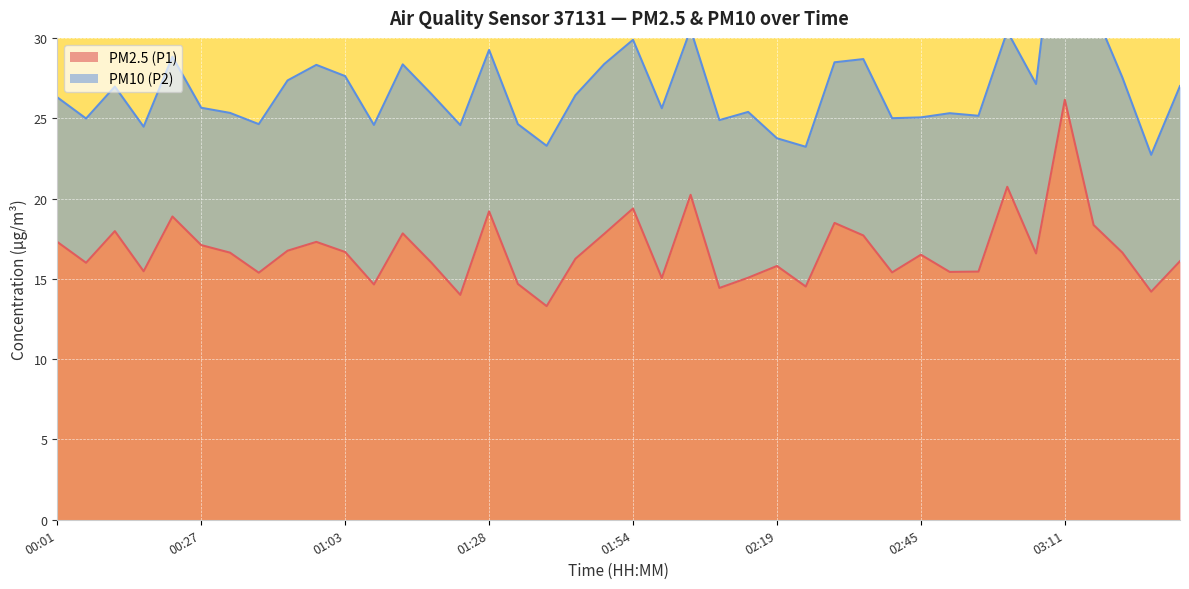

At which category does the data reach its first local peak?

00:11